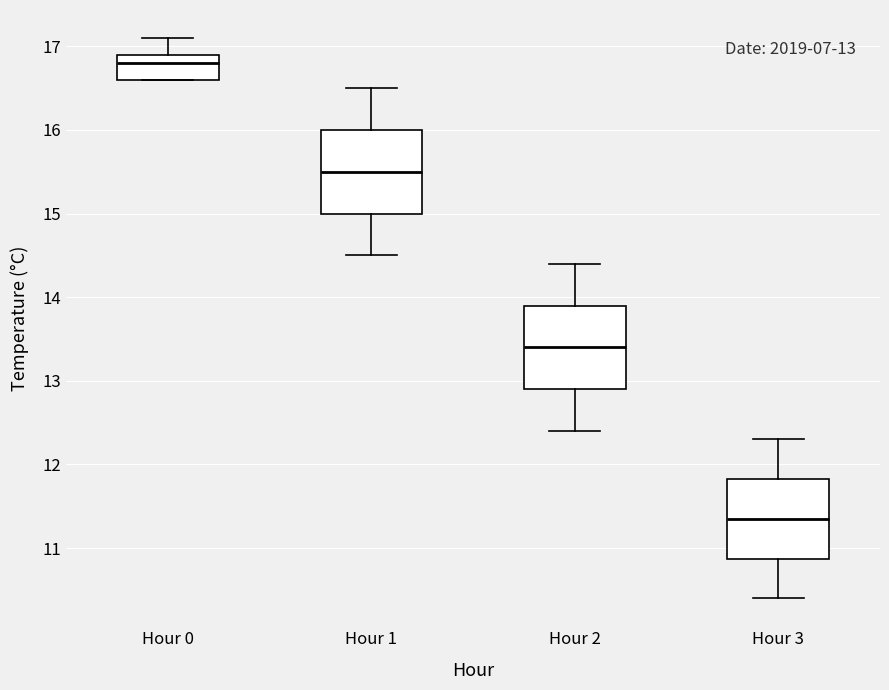

Which box's median line is the lowest?

Hour 3